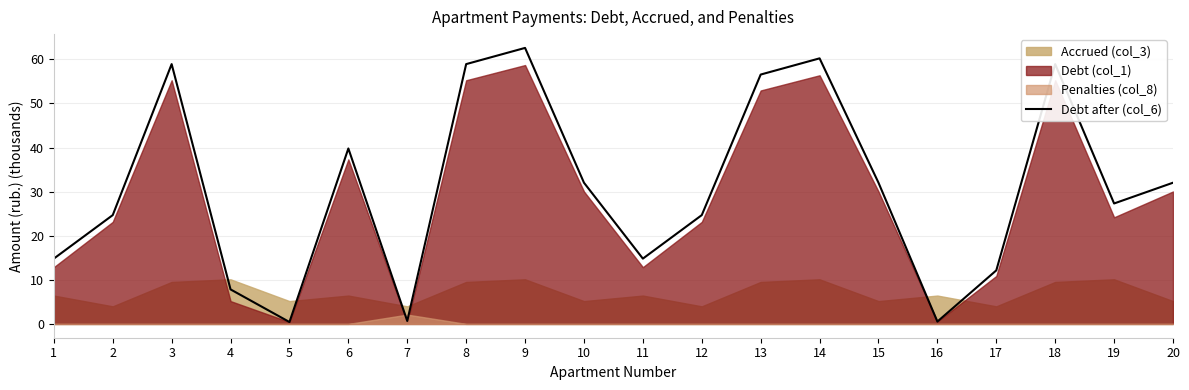

Where is the first local maximum?

3